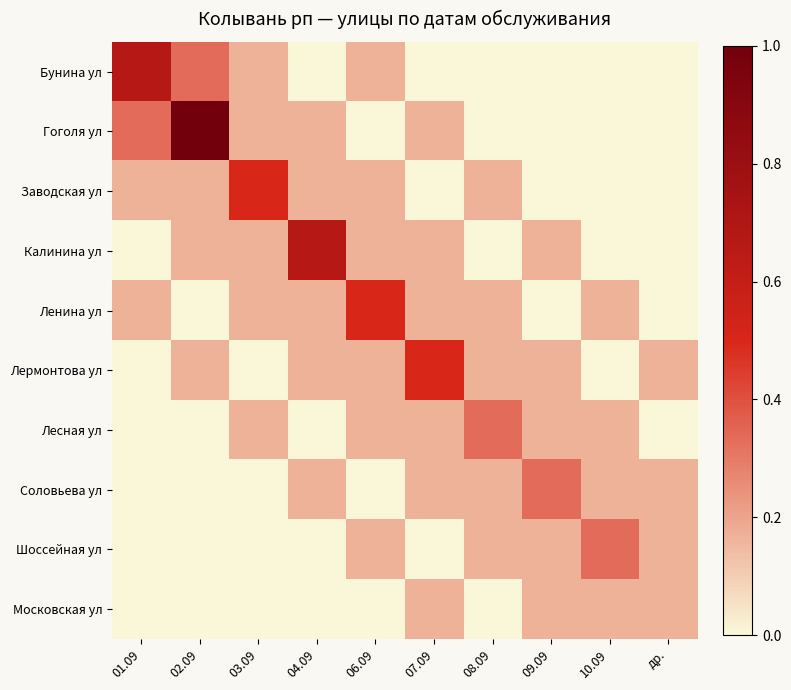

What is the maximum value shown in the chart?

1.0